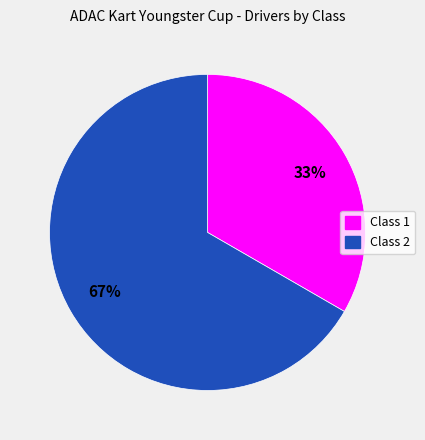

True or false: Class 2 accounts for 53% of the total.

False